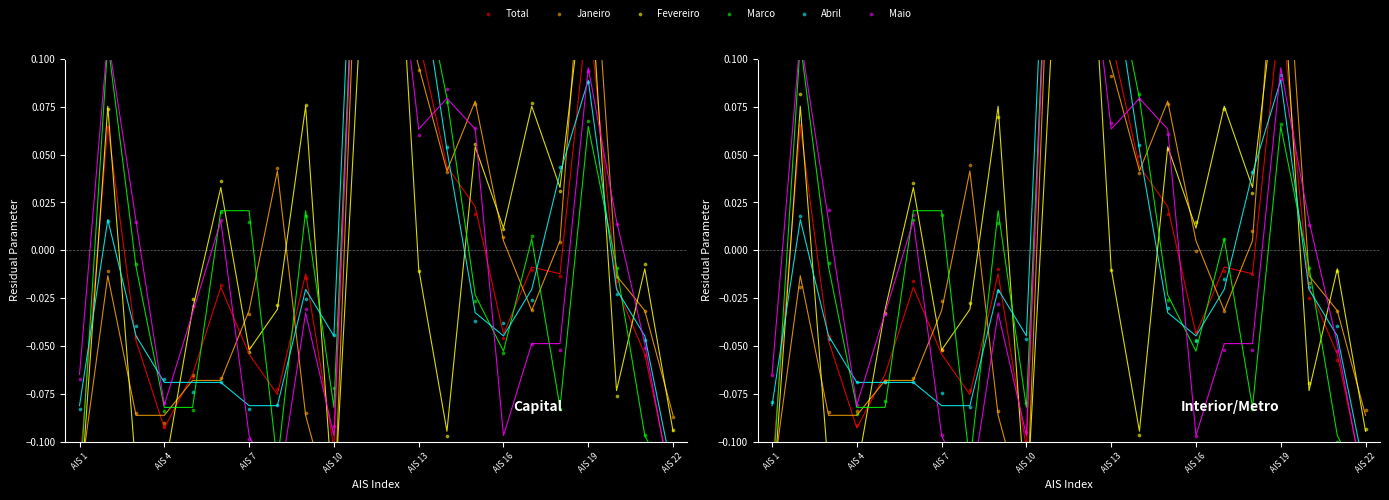

Which series has the widest spread of Y values?

Abril